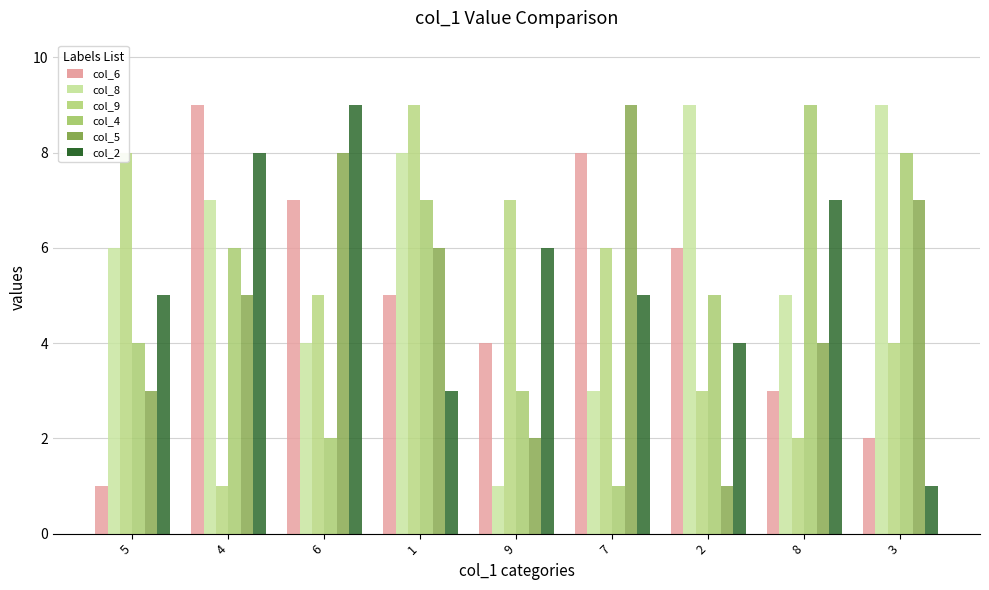

At 4, list the series in order from largest to smallest.

col_6, col_2, col_8, col_4, col_5, col_9